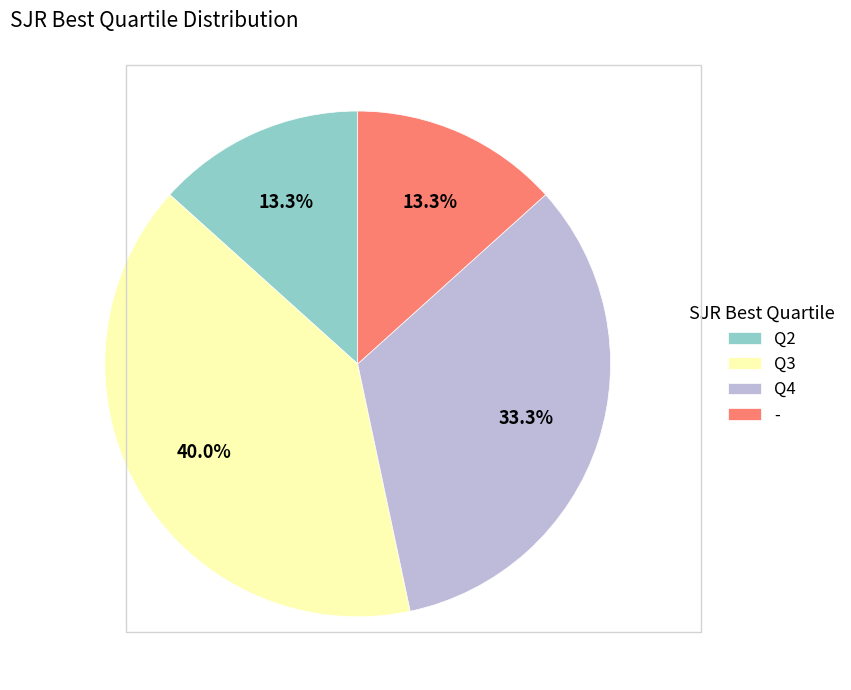

Does - represent more than half of the total?

No